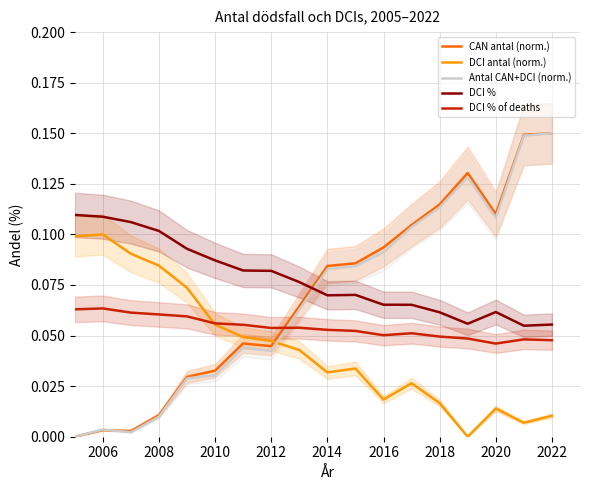

At how many categories does at least one series exceed 0?

18